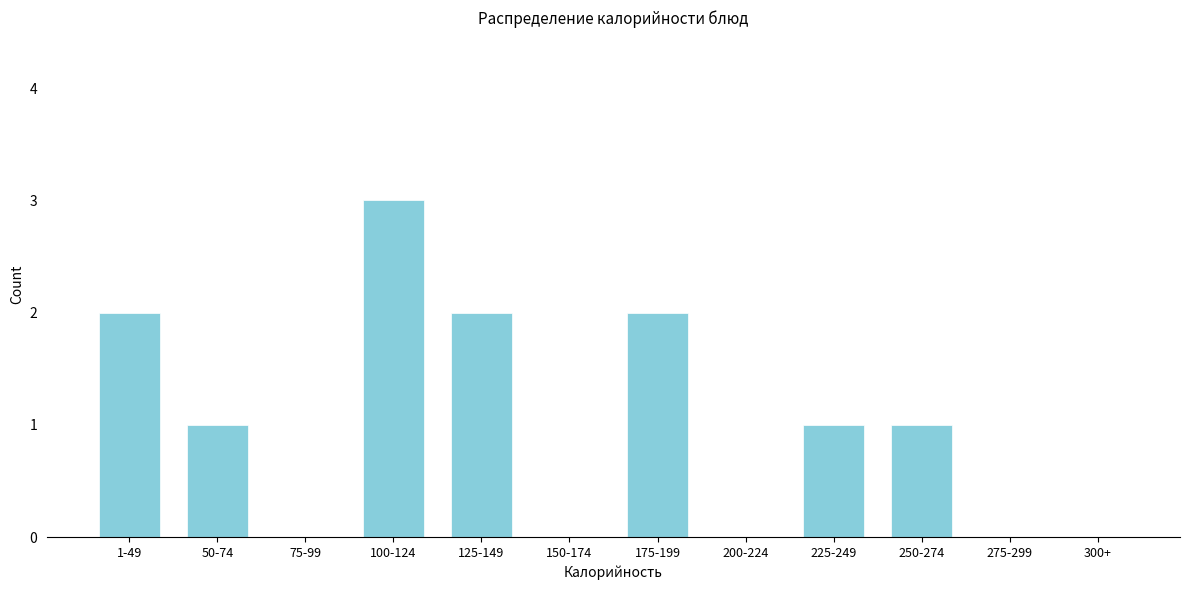

Reading left to right, extract all data points from this chart.

1-49=2	50-74=1	75-99=0	100-124=3	125-149=2	150-174=0	175-199=2	200-224=0	225-249=1	250-274=1	275-299=0	300+=0